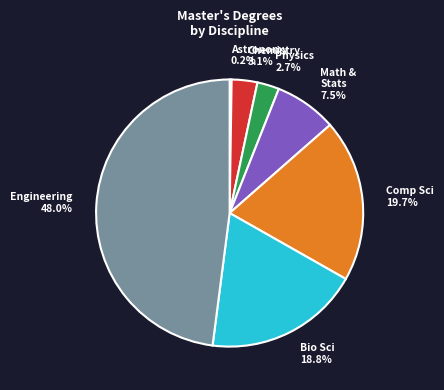

Does any single category account for the majority?

No